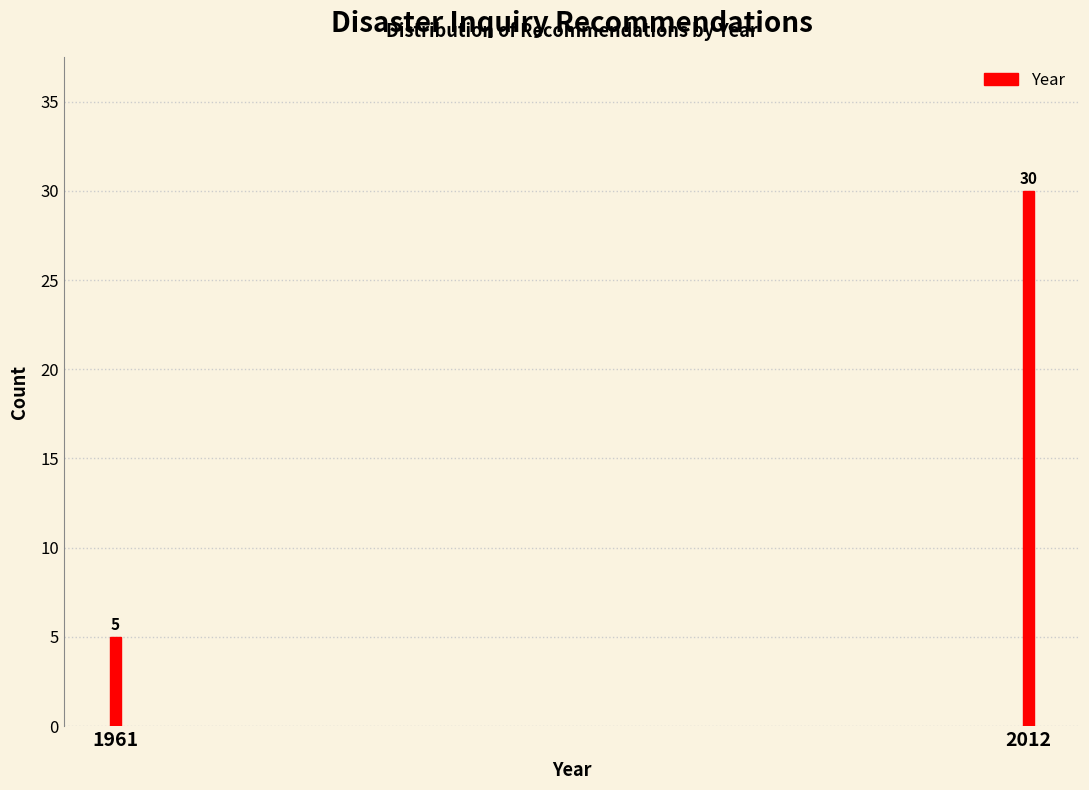

Reading left to right, extract all data points from this chart.

5	30